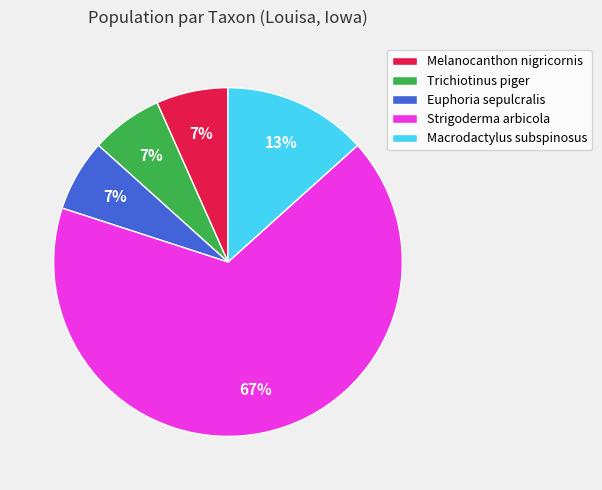

Does any single category account for the majority?

Yes